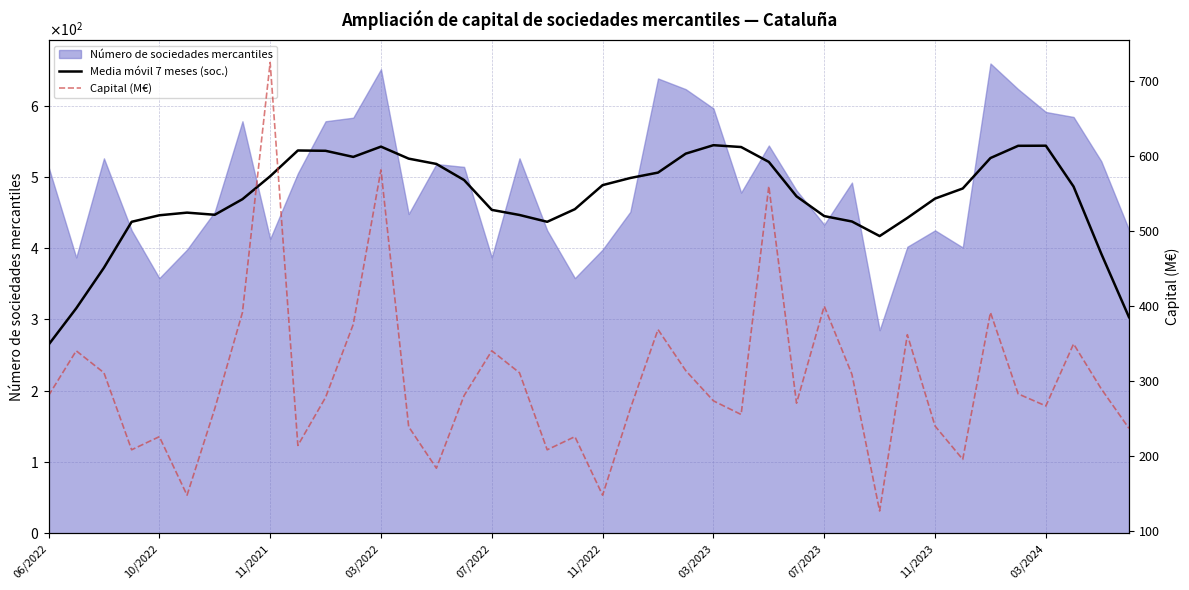

The Media móvil 7 meses (soc.) series shows 130.4 at 07/2023. True or false?

False